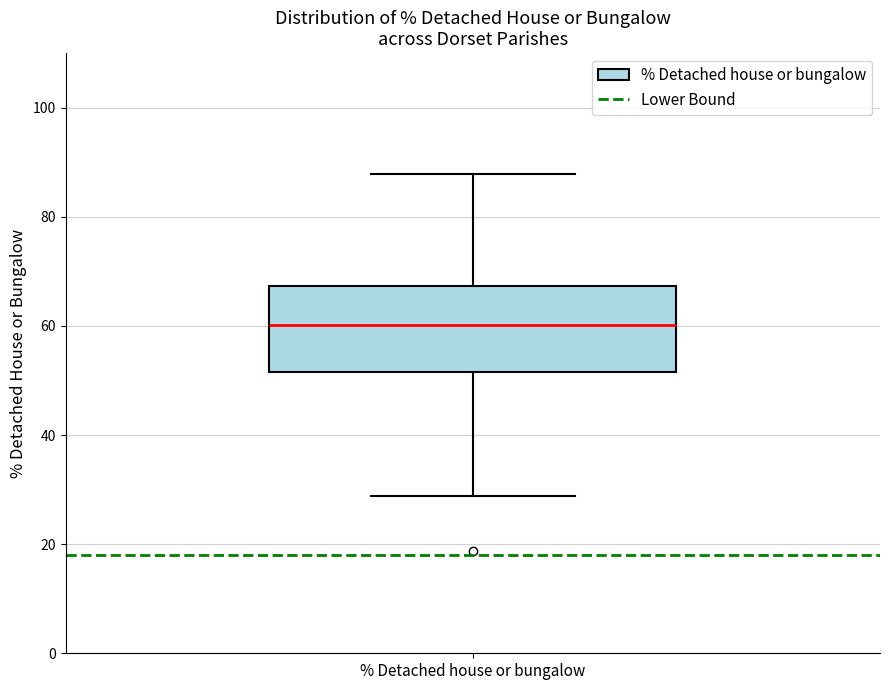

Transcribe this box plot: give where the median line is, the range the box spans, and where the two whiskers end, as read against the y-axis. The values are not printed on the chart, so give them approximately, as read against the axis.

median 60, box 52 to 68, whiskers 28 to 88